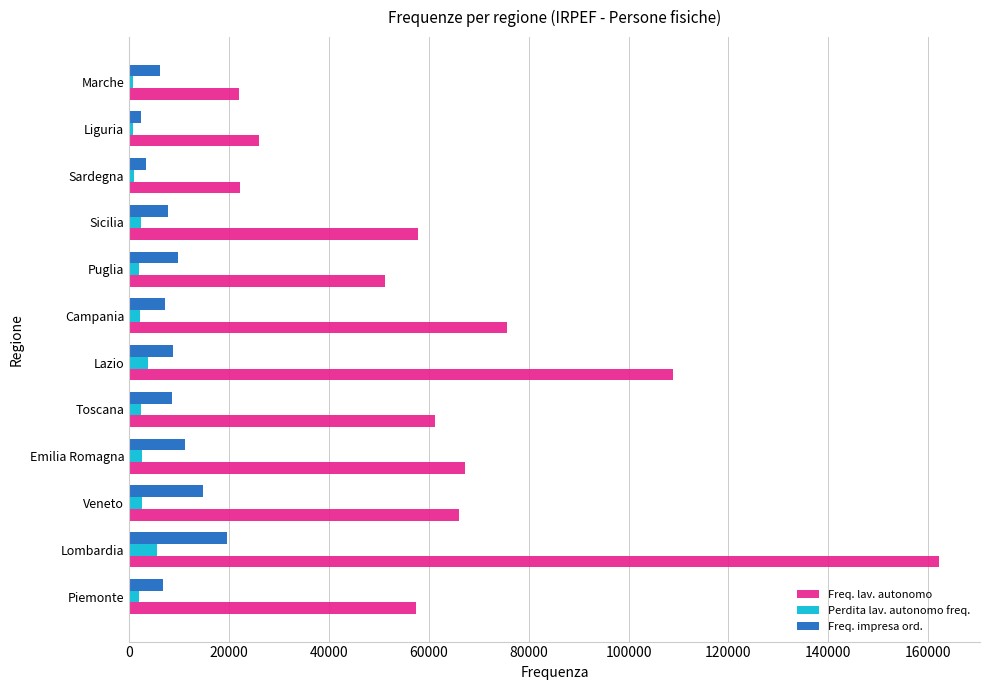

Is it true that Freq. impresa ord. equals 6219 at Marche?

True